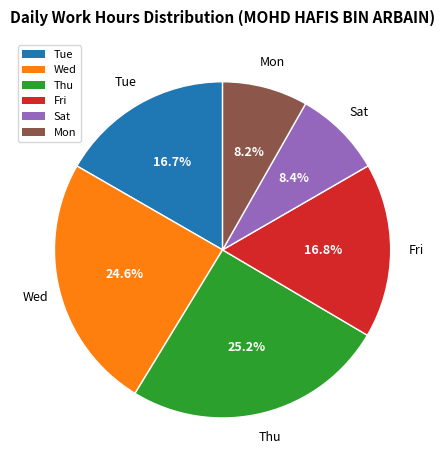

Is there any slice that represents more than half of the pie?

No